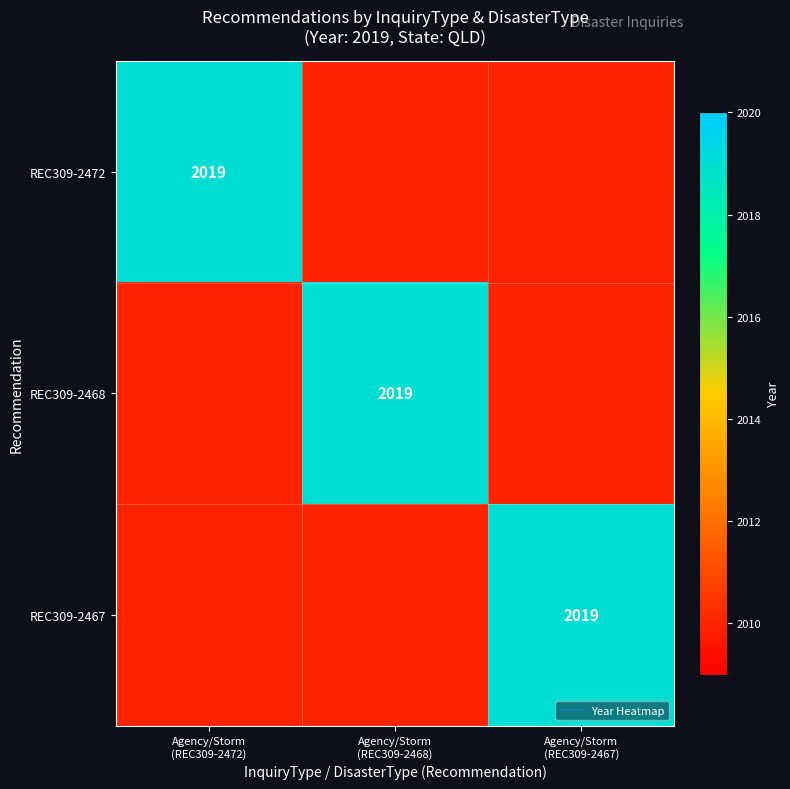

What is the sum of all REC309-2467 values?

6039